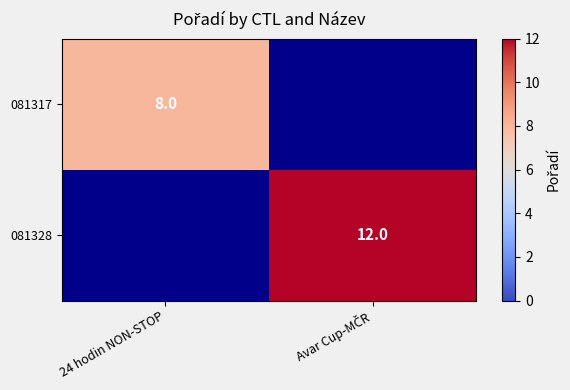

True or false: 081317 has a value of 8 at 24 hodin NON-STOP.

True